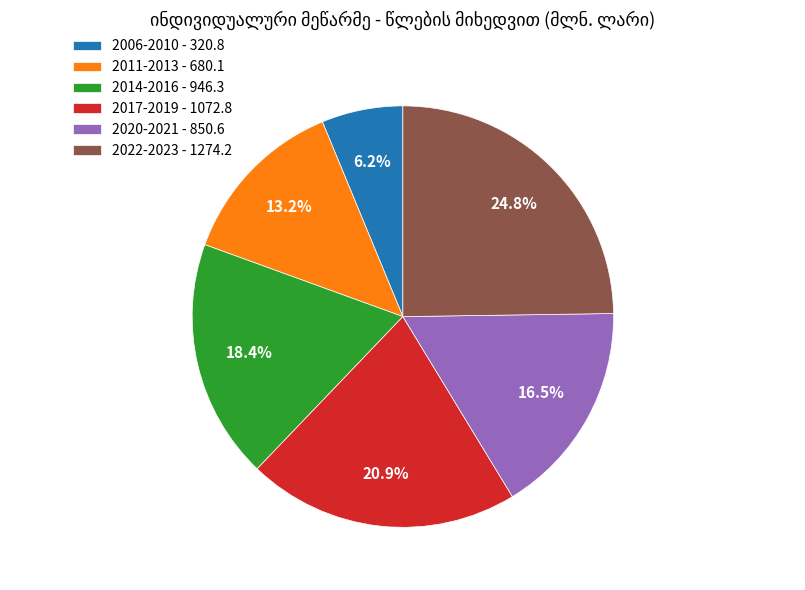

To the nearest percent, what is the difference between the largest and smallest slice percentages?

19%